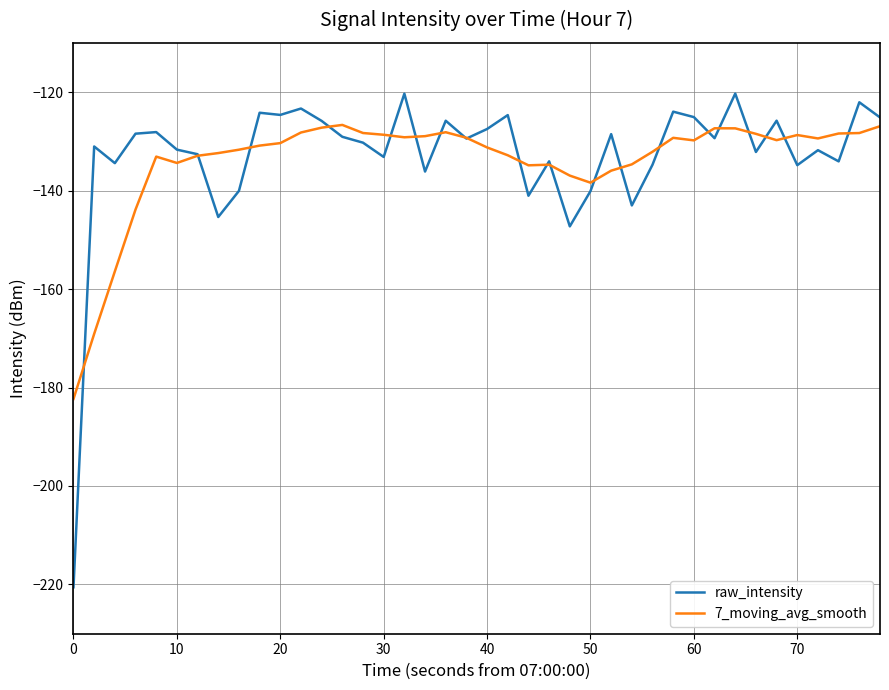

Rank the series by their maximum value, from lowest to highest.

7_moving_avg_smooth, raw_intensity